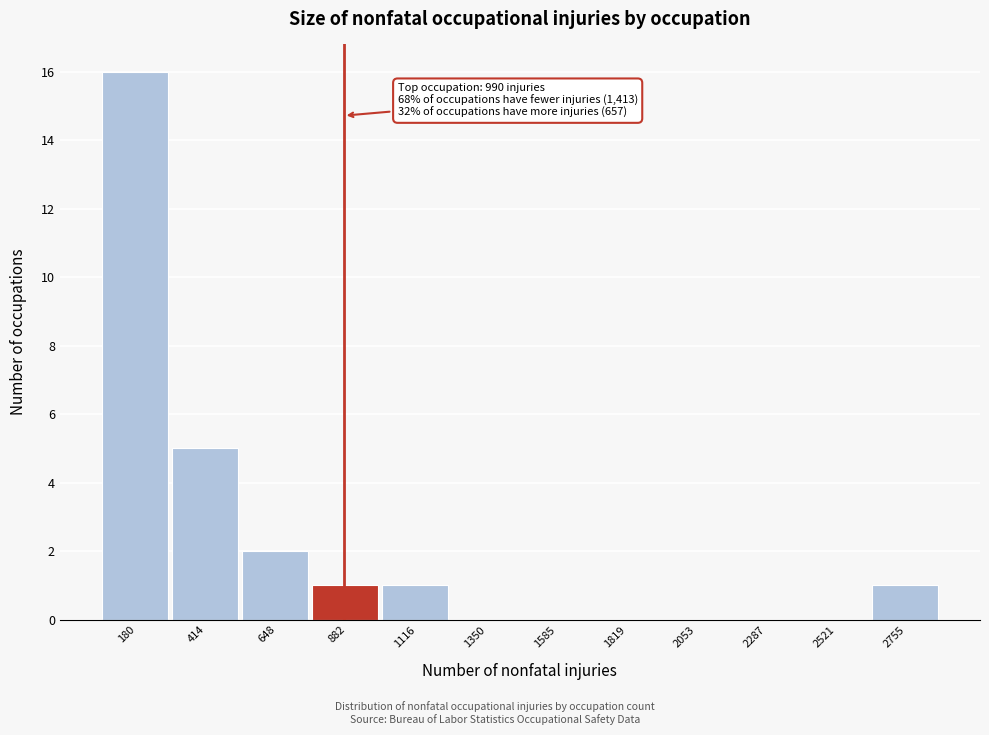

Reading left to right, what are all the values shown in this chart?

180=16	414=5	648=2	882=1	1116=1	1350=0	1585=0	1819=0	2053=0	2287=0	2521=0	2755=1